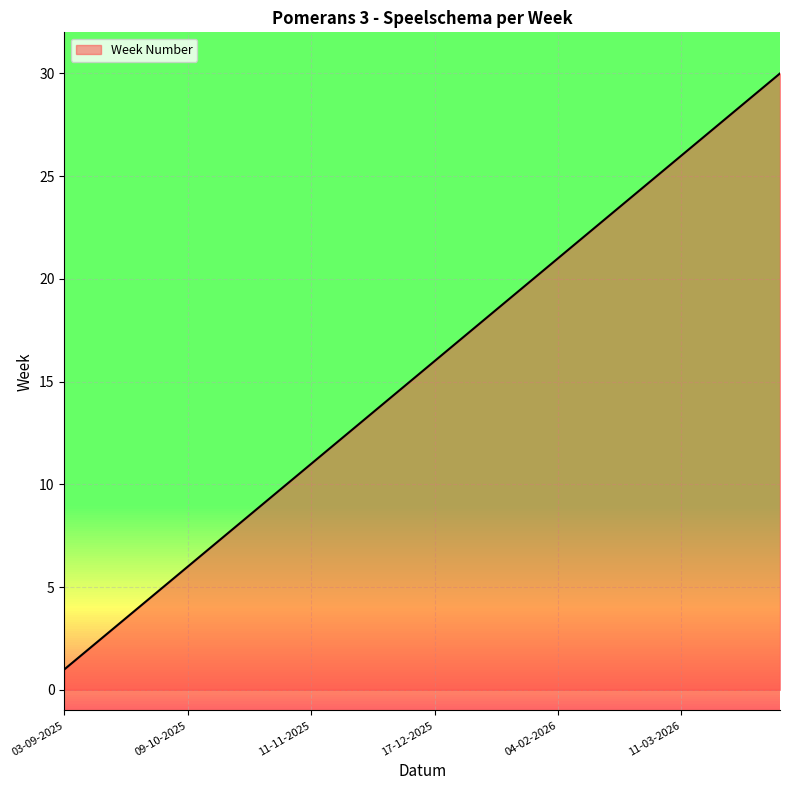

What is the greatest value displayed?

30